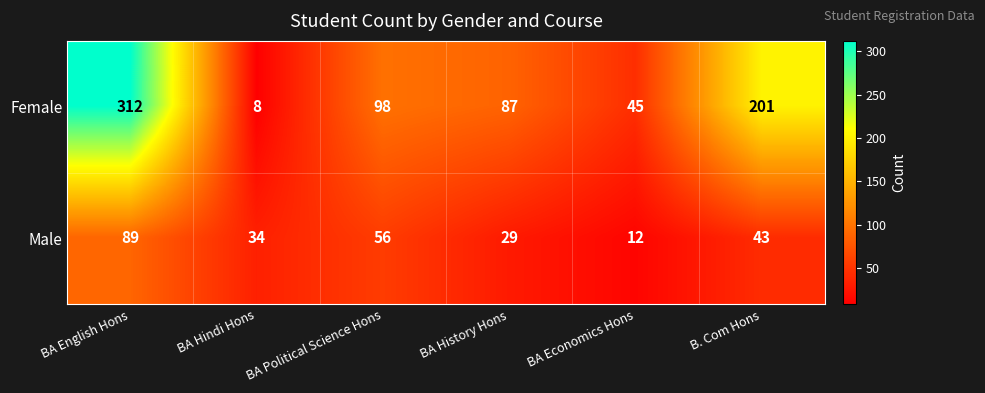

At which label is Female closest to 160?

B. Com Hons